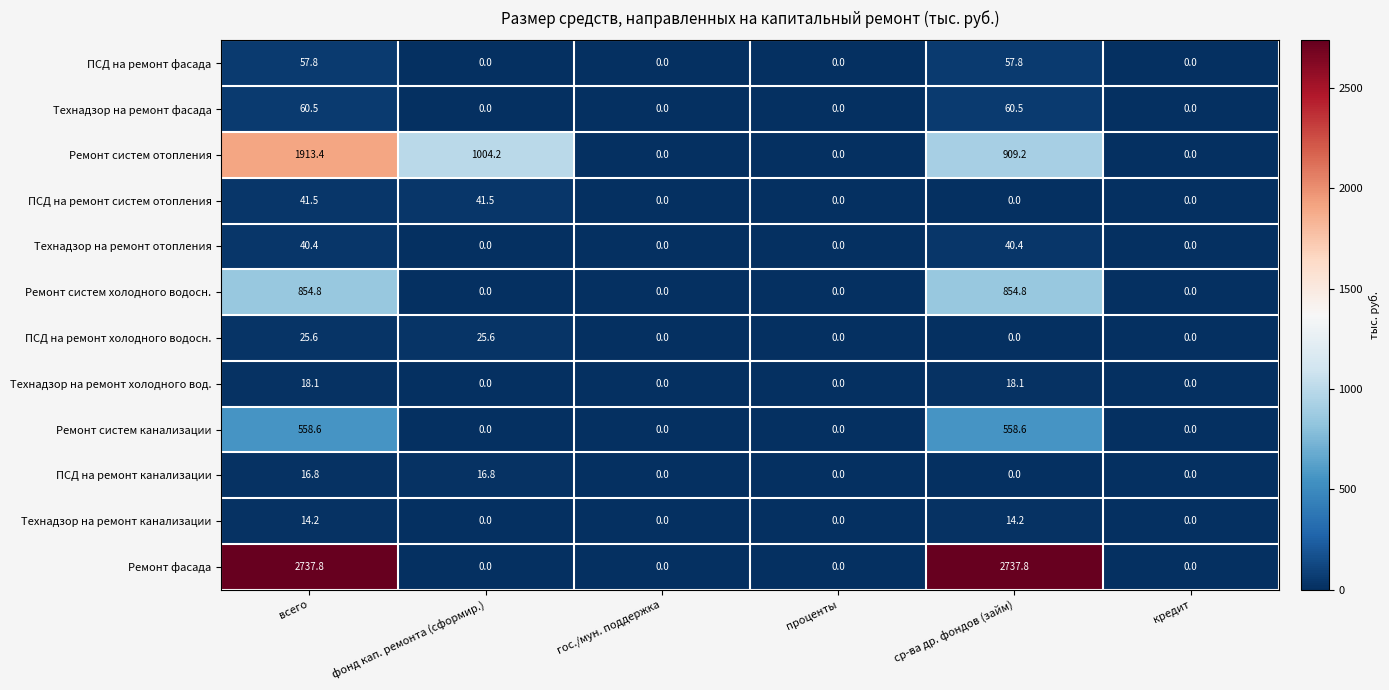

How many series are shown in this chart?

12